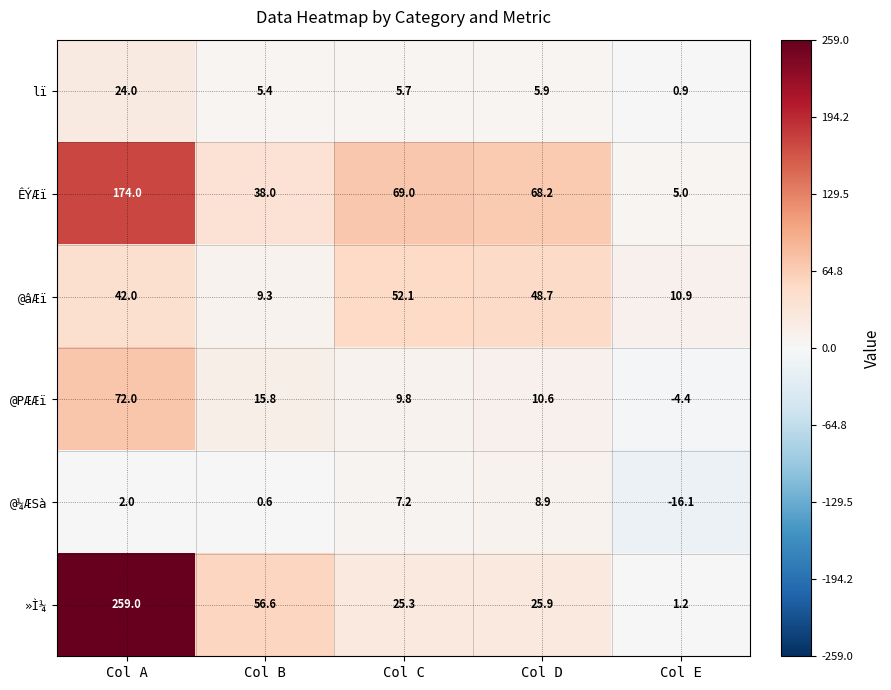

Reading left to right, list all the values displayed in this chart.

lï: 24.0	5.4	5.7	5.9	0.9
ÊÝÆï: 174.0	38.0	69.0	68.2	5.0
@âÆï: 42.0	9.3	52.1	48.7	10.9
@PÆÆï: 72.0	15.8	9.8	10.6	-4.4
@¼ÆSà: 2.0	0.6	7.2	8.9	-16.1
»Ì¼: 259.0	56.6	25.3	25.9	1.2